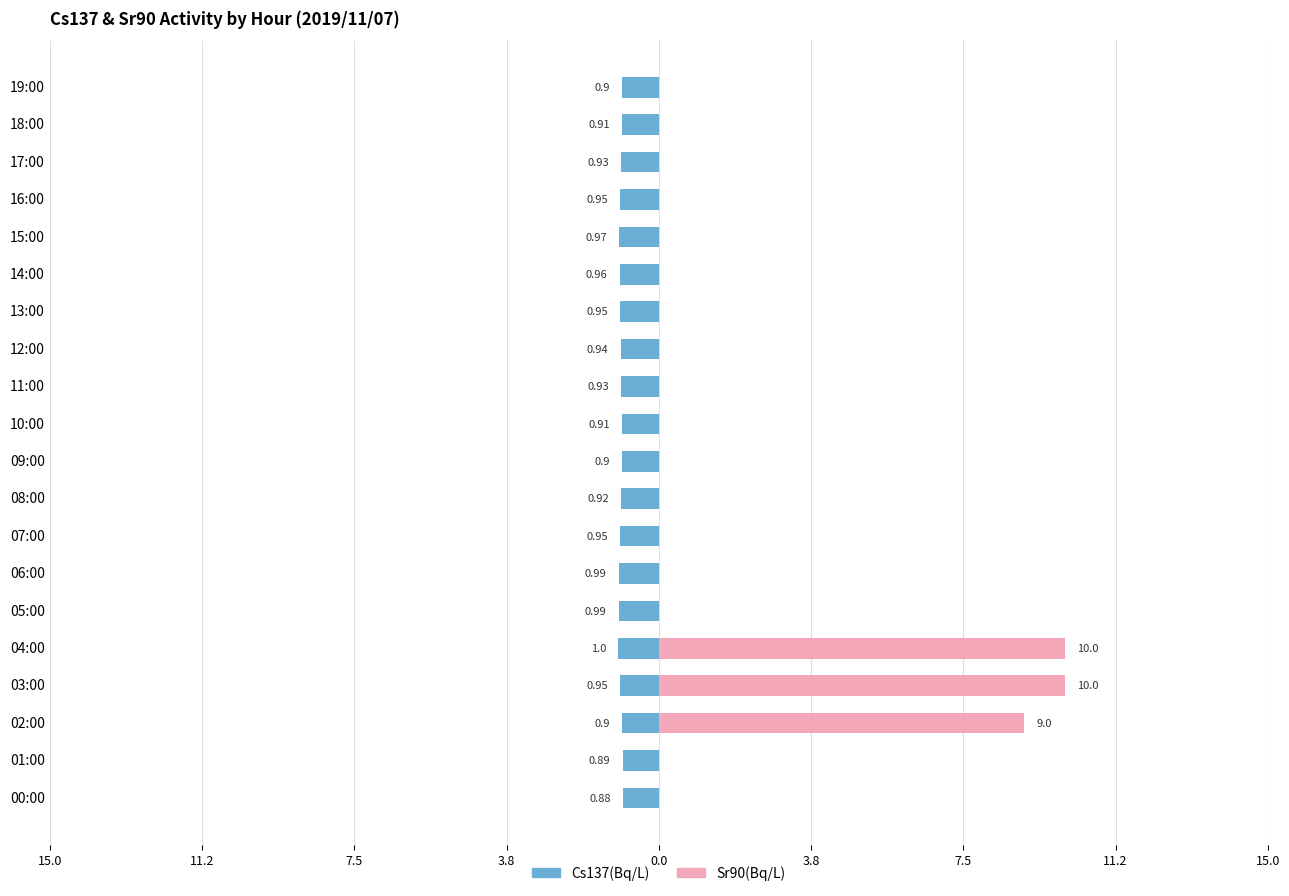

At 16:00, list the series in order from smallest to largest.

Cs137(Bq/L), Sr90(Bq/L)